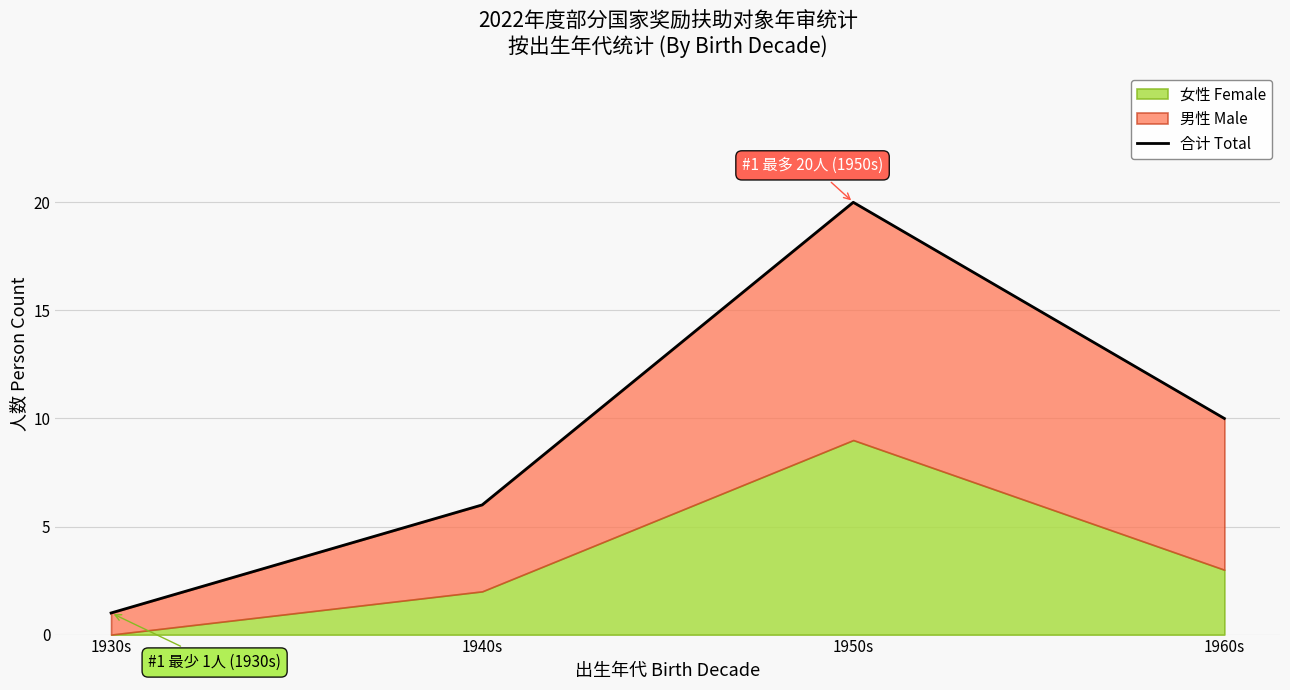

What is the approximate value at 1960s, to the nearest 5?

10